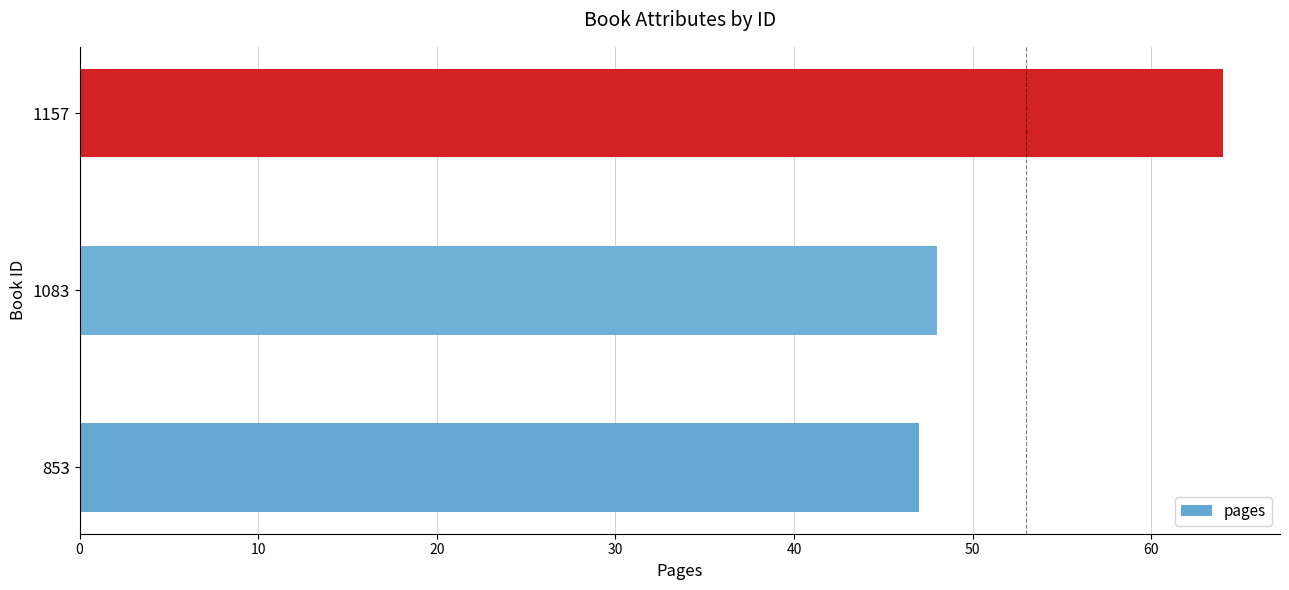

List the labels in order of value, smallest first.

853, 1083, 1157